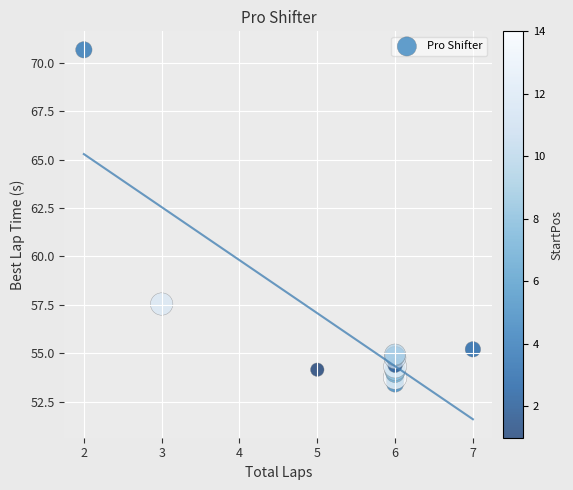

What Y value in the scatter plot is closest to 62?

57.5